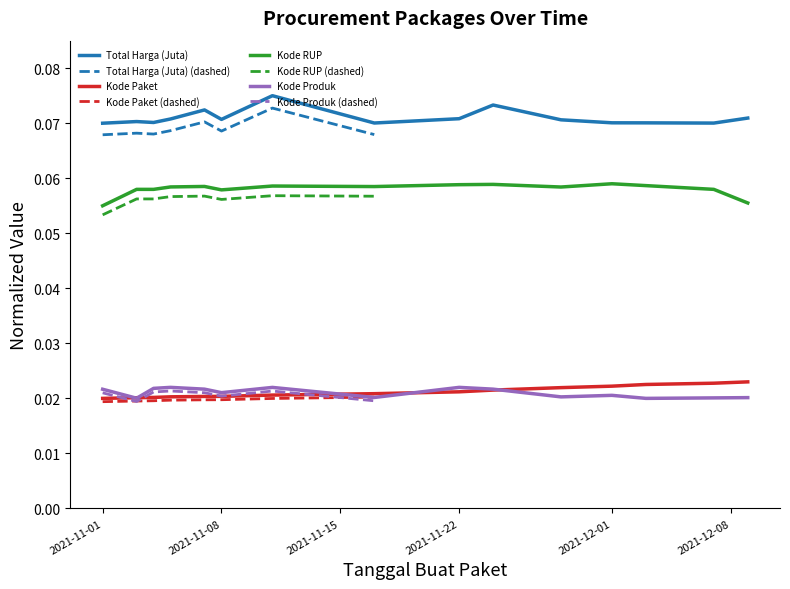

Reading right to left, what are all the values shown in this chart?

Total Harga (Juta): 2021-12-09=0.1	2021-12-07=0.1	2021-12-03=0.1	2021-12-01=0.1	2021-11-28=0.1	2021-11-24=0.1	2021-11-22=0.1	2021-11-17=0.1	2021-11-11=0.1	2021-11-08=0.1	2021-11-07=0.1	2021-11-05=0.1	2021-11-04=0.1	2021-11-03=0.1	2021-11-01=0.1
Kode Paket: 2021-12-09=0.0	2021-12-07=0.0	2021-12-03=0.0	2021-12-01=0.0	2021-11-28=0.0	2021-11-24=0.0	2021-11-22=0.0	2021-11-17=0.0	2021-11-11=0.0	2021-11-08=0.0	2021-11-07=0.0	2021-11-05=0.0	2021-11-04=0.0	2021-11-03=0.0	2021-11-01=0.0
Kode RUP: 2021-12-09=0.1	2021-12-07=0.1	2021-12-03=0.1	2021-12-01=0.1	2021-11-28=0.1	2021-11-24=0.1	2021-11-22=0.1	2021-11-17=0.1	2021-11-11=0.1	2021-11-08=0.1	2021-11-07=0.1	2021-11-05=0.1	2021-11-04=0.1	2021-11-03=0.1	2021-11-01=0.1
Kode Produk: 2021-12-09=0.0	2021-12-07=0.0	2021-12-03=0.0	2021-12-01=0.0	2021-11-28=0.0	2021-11-24=0.0	2021-11-22=0.0	2021-11-17=0.0	2021-11-11=0.0	2021-11-08=0.0	2021-11-07=0.0	2021-11-05=0.0	2021-11-04=0.0	2021-11-03=0.0	2021-11-01=0.0